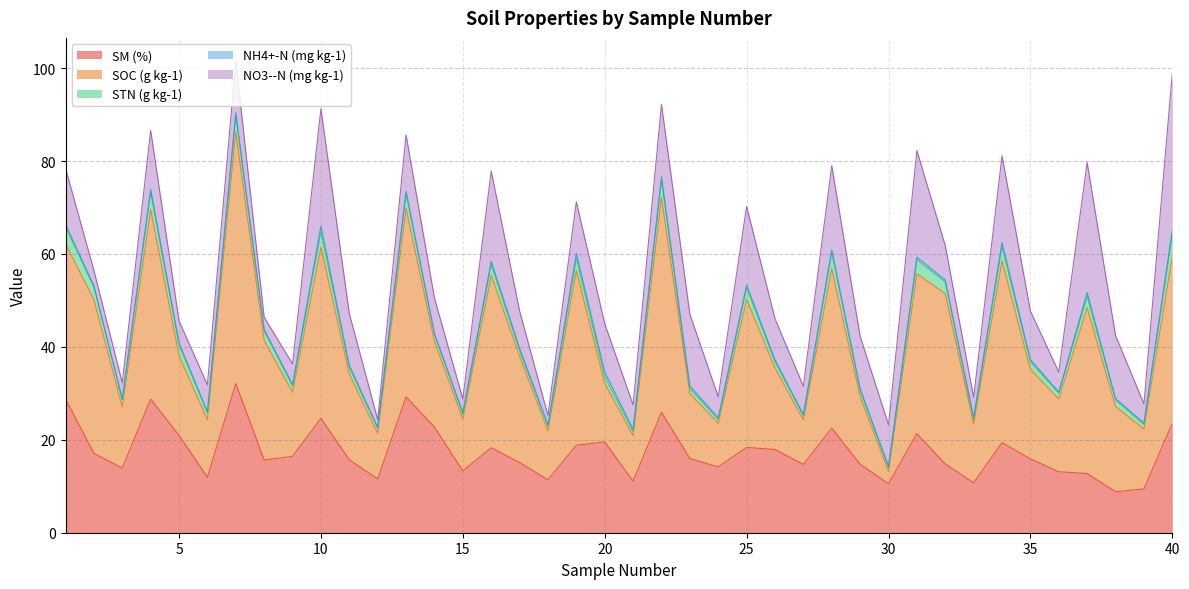

Where is the first local maximum for SM (%)?

4